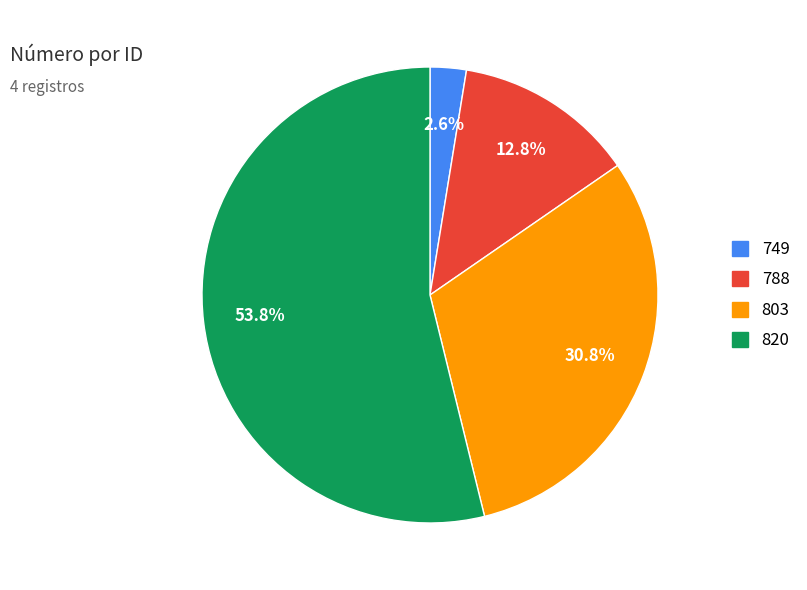

Is there a majority slice in this chart?

Yes